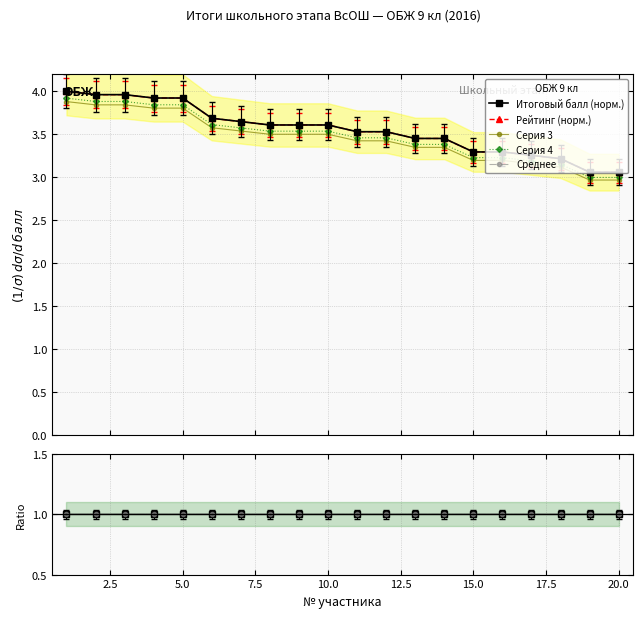

What is the minimum value for Рейтинг?

3.1